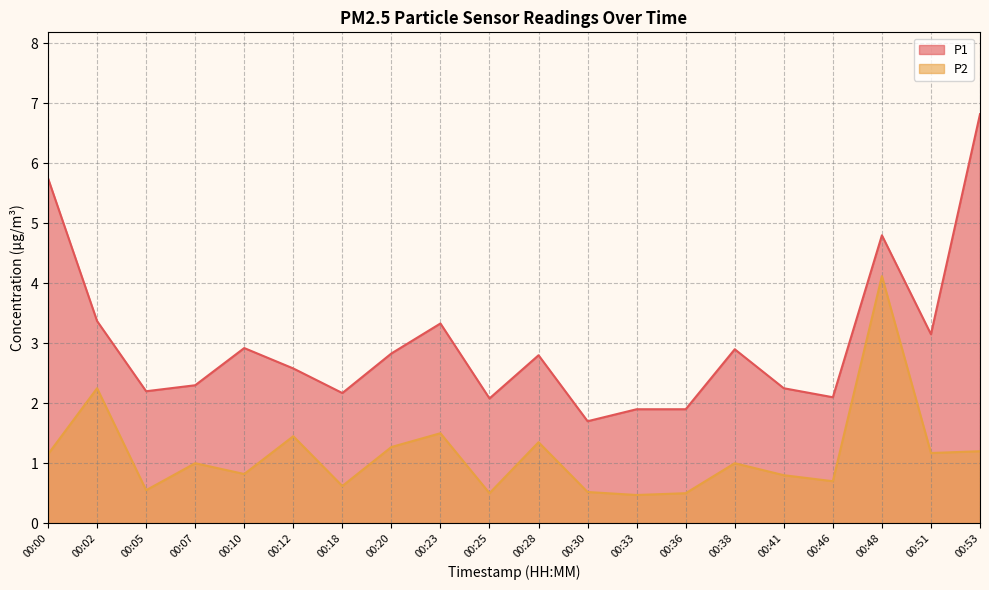

True or false: P2 has a value of 4.1 at 00:48.

True